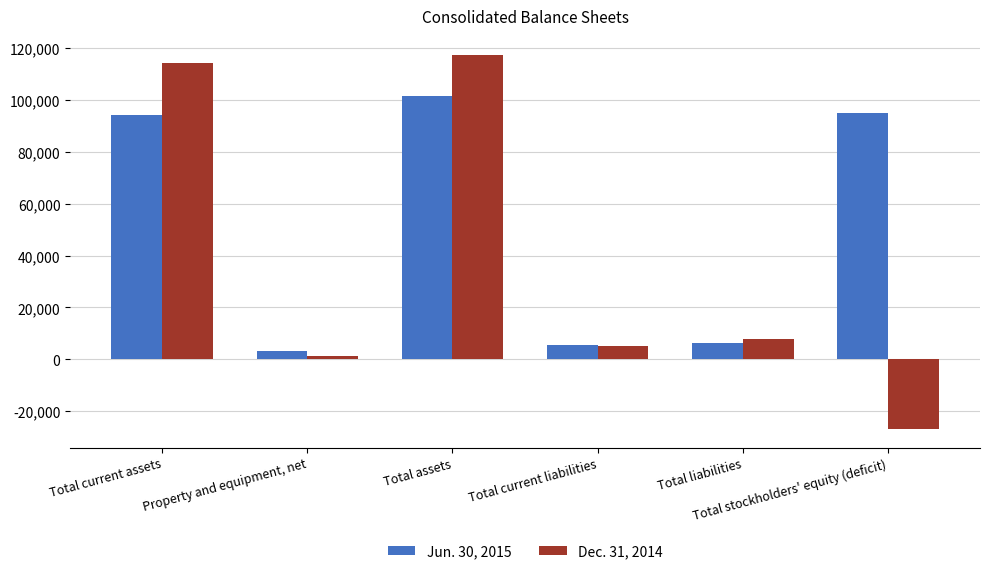

Rank the categories by Jun. 30, 2015 value from highest to lowest.

Total assets, Total stockholders' equity (deficit), Total current assets, Total liabilities, Total current liabilities, Property and equipment, net